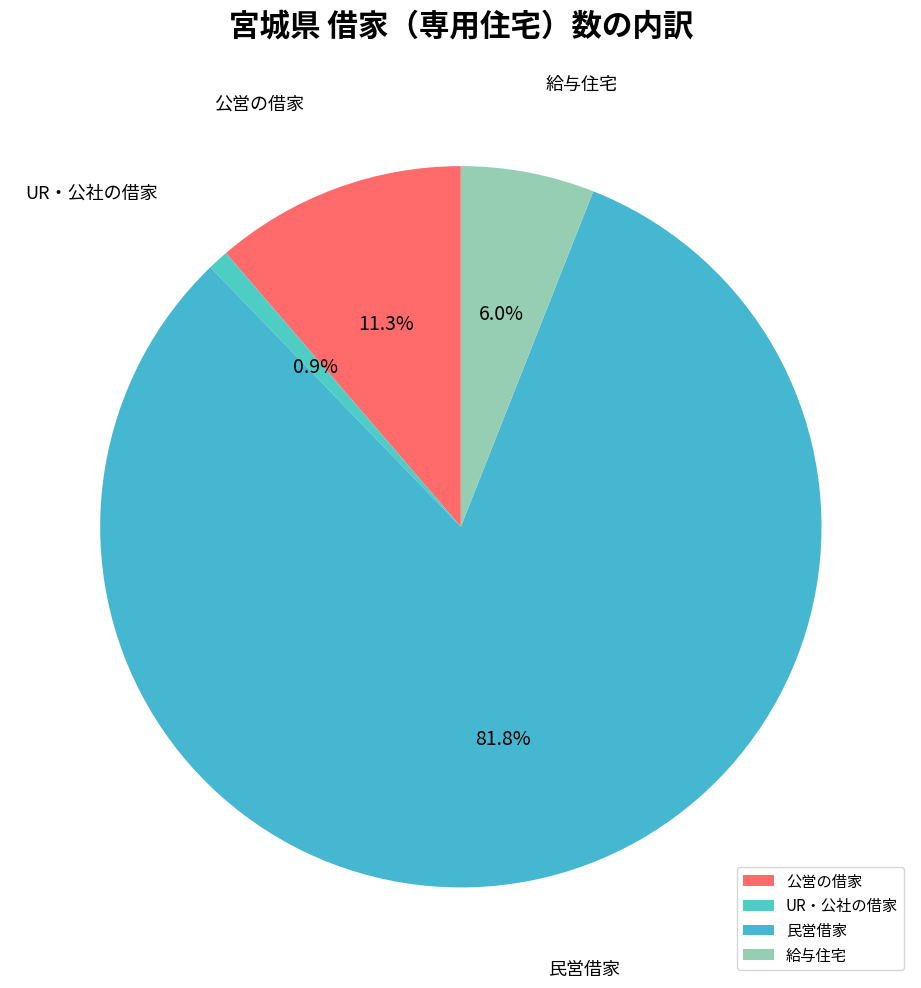

Which has a higher value, 公営の借家 or 給与住宅?

公営の借家